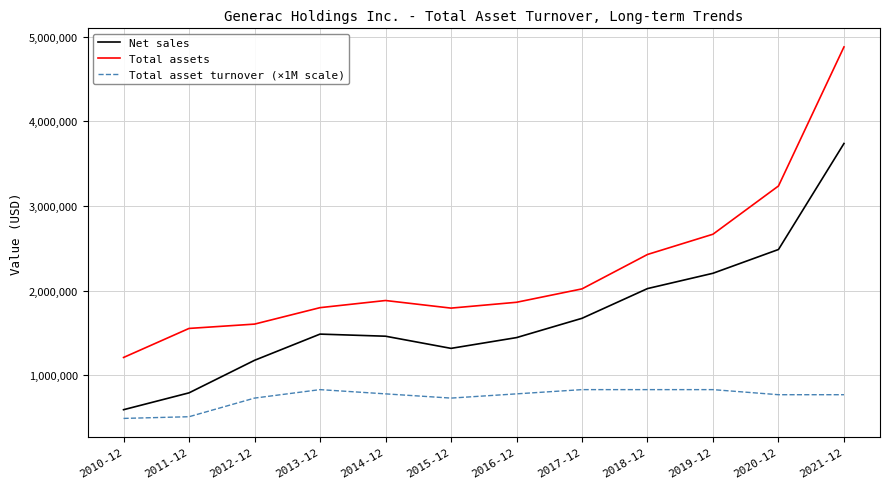

What are all the series names shown in the legend?

Net sales, Total assets, Total asset turnover (×1M scale)